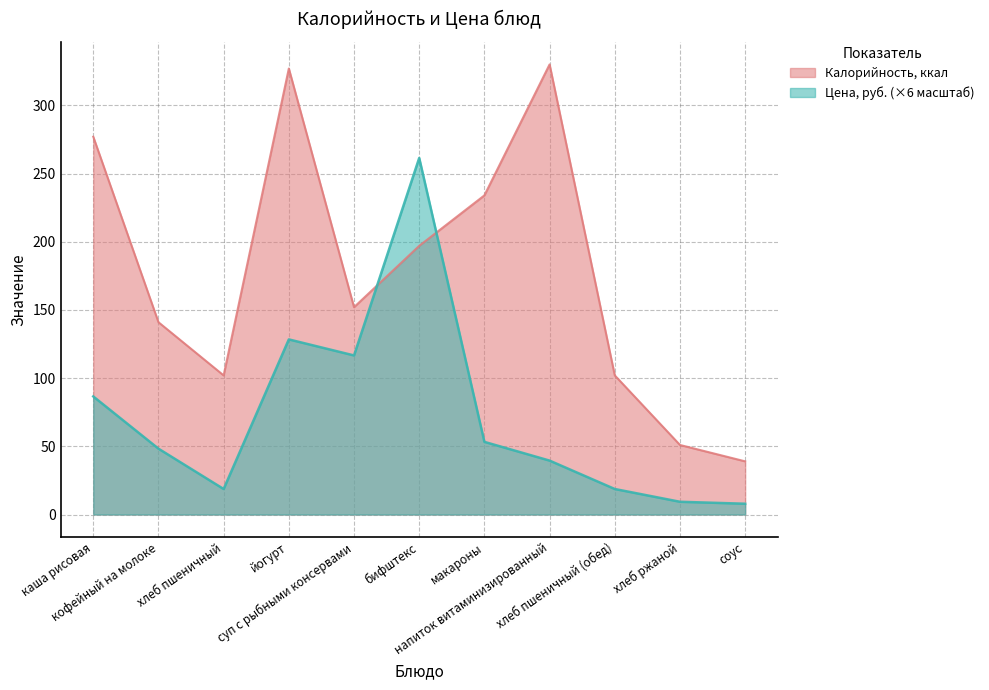

How many Калорийность values are between 102 and 277?

7